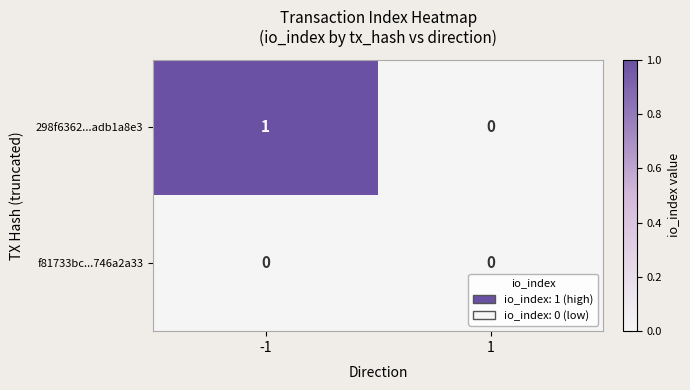

Is the value of 298f6362...adb1a8e3 at -1 greater than the value of f81733bc...746a2a33 at -1?

Yes